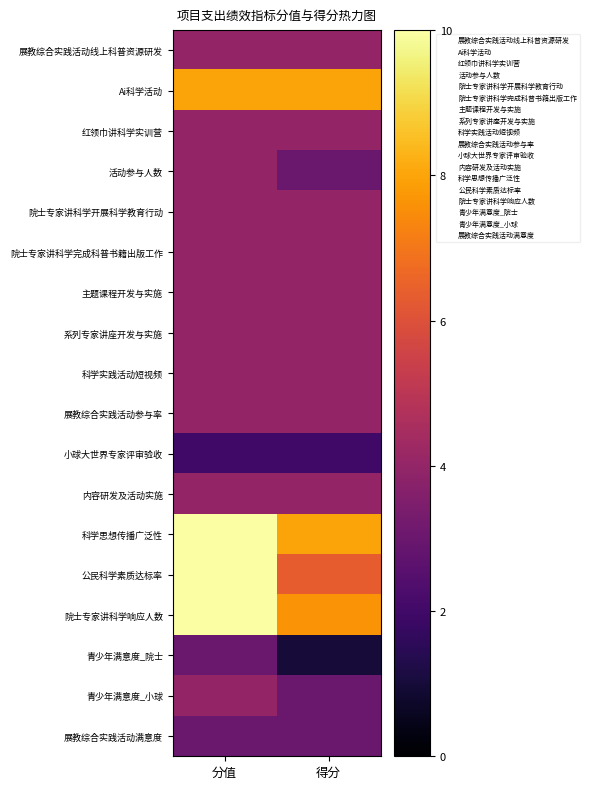

Reading left to right, list all the values displayed in this chart.

展教综合实践活动线上科普资源研发: 分值=4.0	得分=4.0
Ai科学活动: 分值=8.0	得分=8.0
红领巾讲科学实训营: 分值=4.0	得分=4.0
活动参与人数: 分值=4.0	得分=3.0
院士专家讲科学开展科学教育行动: 分值=4.0	得分=4.0
院士专家讲科学完成科普书籍出版工作: 分值=4.0	得分=4.0
主题课程开发与实施: 分值=4.0	得分=4.0
系列专家讲座开发与实施: 分值=4.0	得分=4.0
科学实践活动短视频: 分值=4.0	得分=4.0
展教综合实践活动参与率: 分值=4.0	得分=4.0
小球大世界专家评审验收: 分值=2.0	得分=2.0
内容研发及活动实施: 分值=4.0	得分=4.0
科学思想传播广泛性: 分值=10.0	得分=8.0
公民科学素质达标率: 分值=10.0	得分=6.3
院士专家讲科学响应人数: 分值=10.0	得分=7.7
青少年满意度_院士: 分值=3.0	得分=1.0
青少年满意度_小球: 分值=4.0	得分=3.0
展教综合实践活动满意度: 分值=3.0	得分=3.0